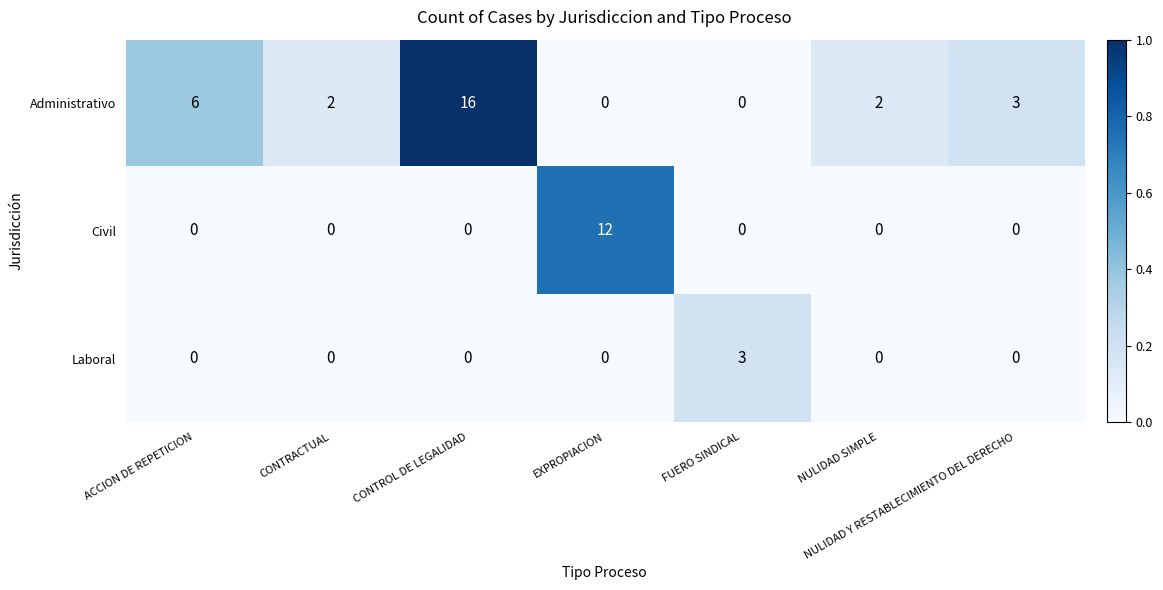

What is the maximum value for Laboral?

3